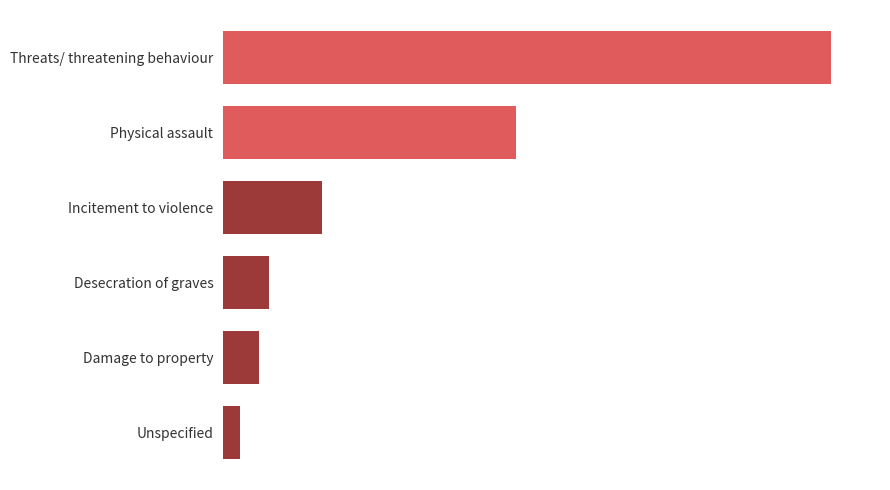

Does the chart contain any negative values?

No